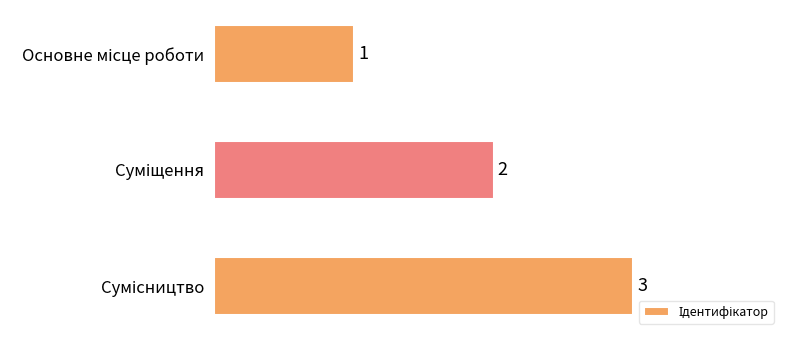

What is the greatest value displayed?

3